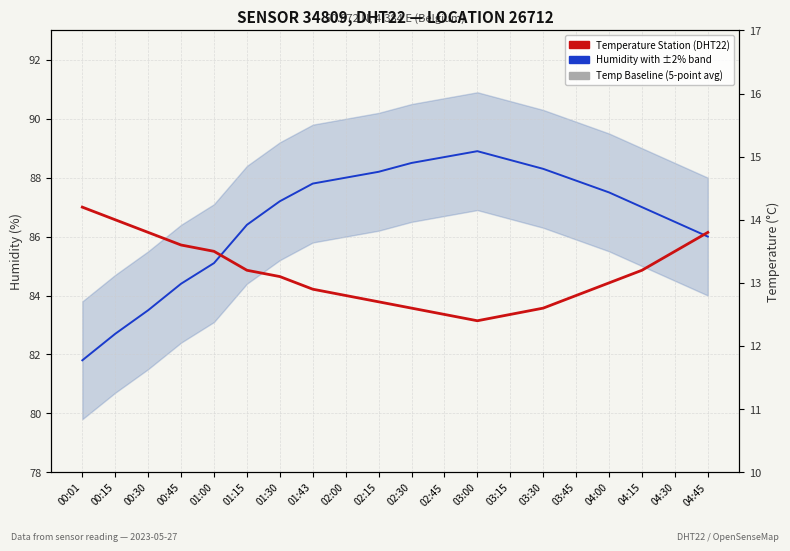

List the labels in order of Temp baseline (13.5°C) value, largest first.

00:01, 00:15, 00:30, 00:45, 01:00, 01:15, 01:30, 01:43, 02:00, 02:15, 02:30, 02:45, 03:00, 03:15, 03:30, 03:45, 04:00, 04:15, 04:30, 04:45